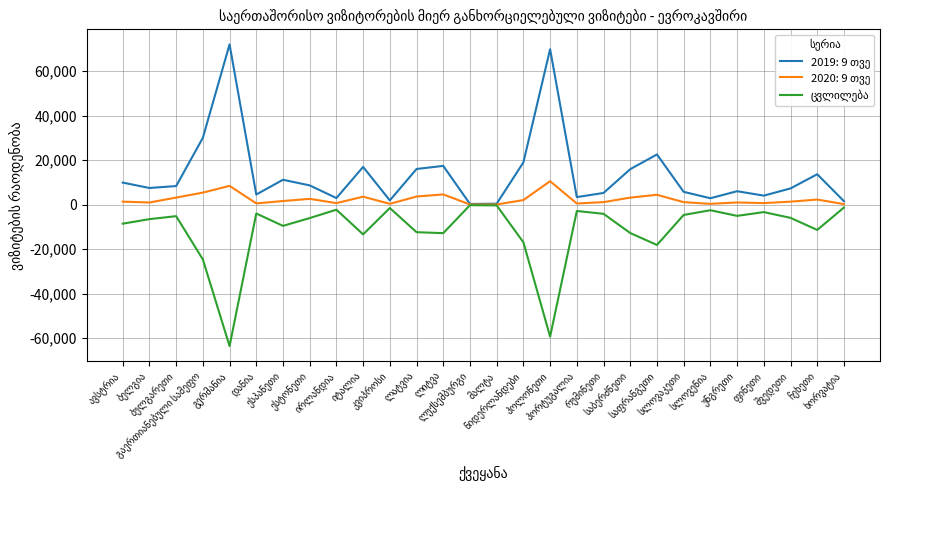

What is the minimum value shown in the chart?

-63635